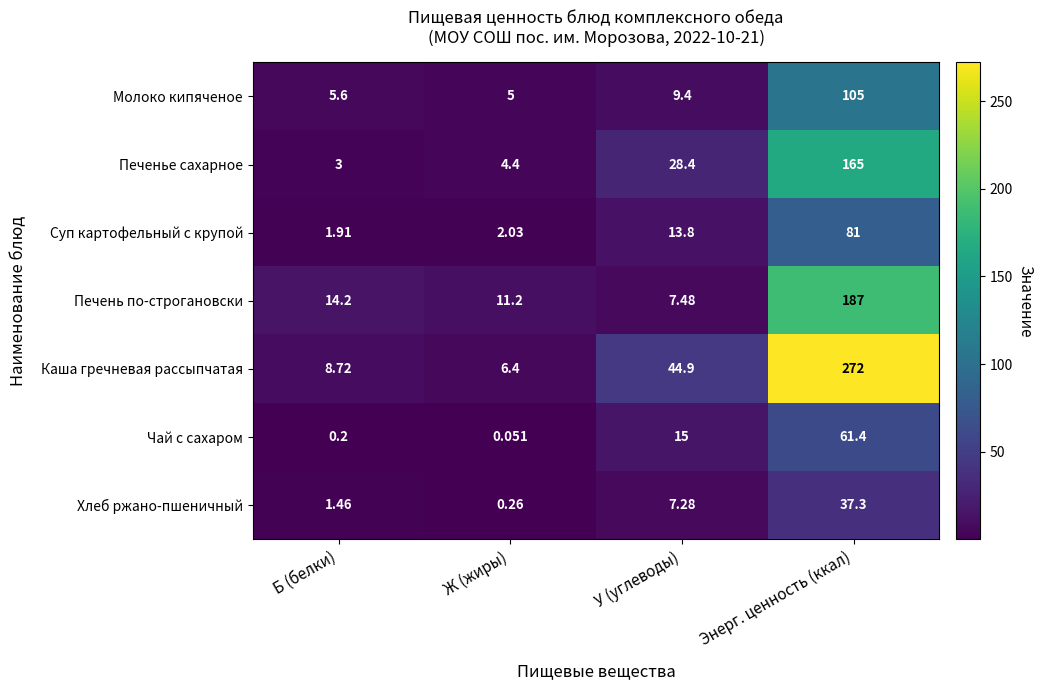

Which series has the largest range (max minus min)?

Каша гречневая рассыпчатая